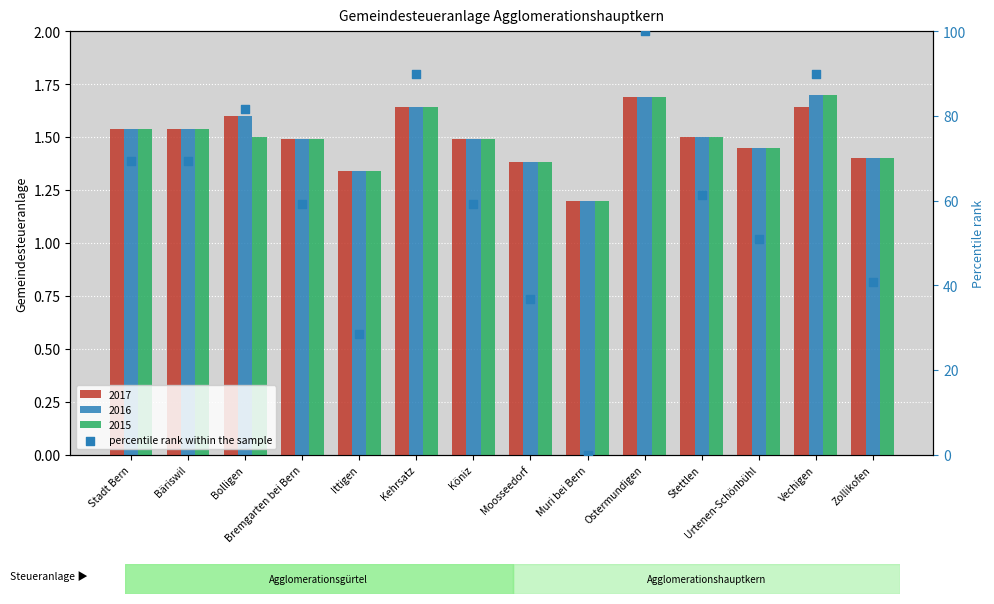

What is the ratio of the value at Stettlen to the value at Köniz?

1.0